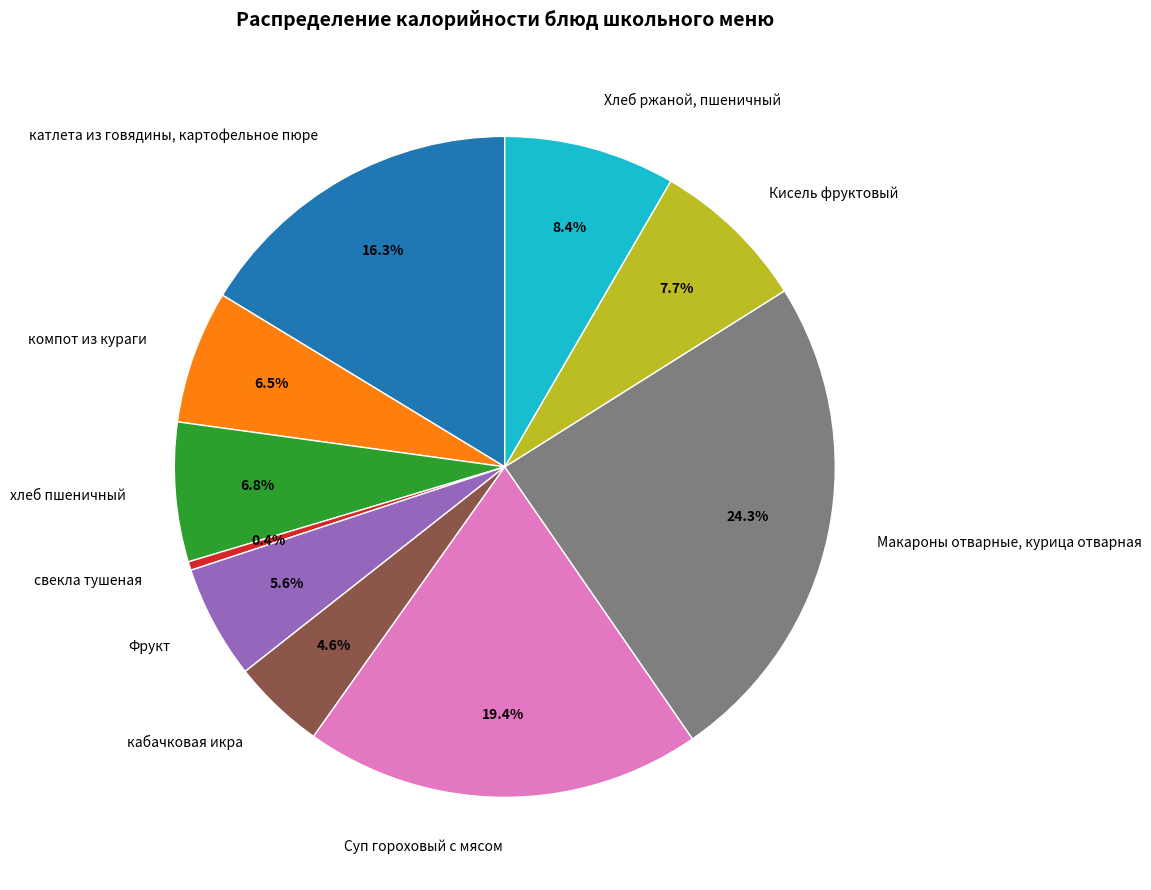

How many segments does this pie chart have?

10